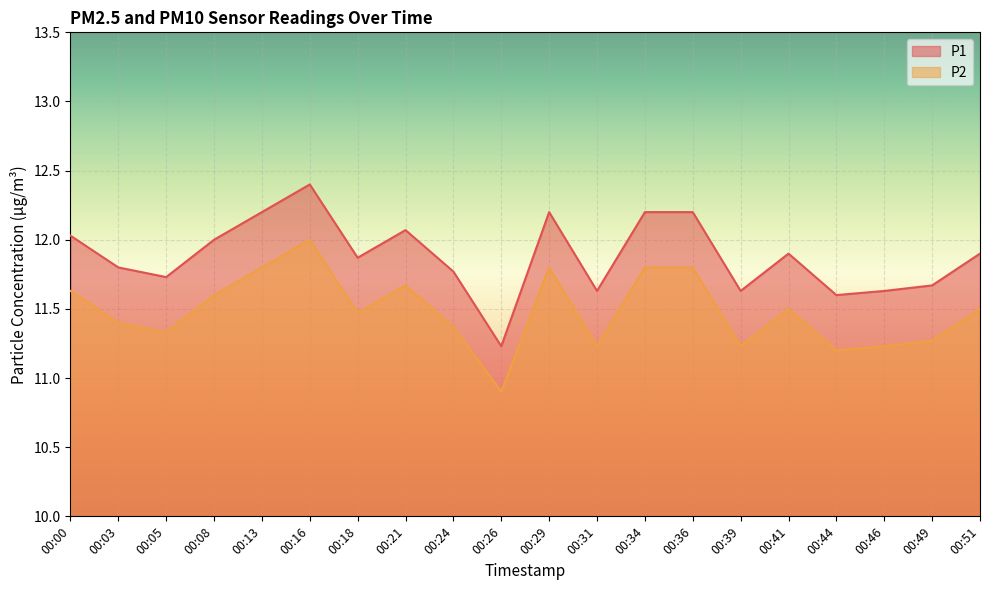

What is the sum of all P1 values?

237.7